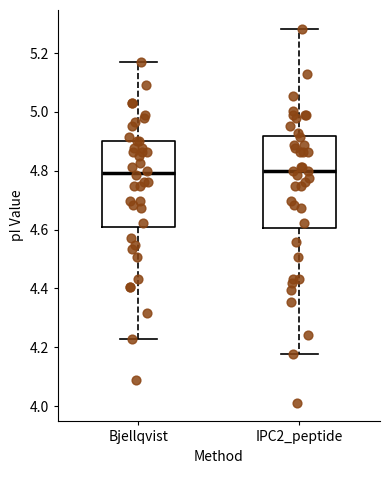

Reading left to right, read every box against the y-axis: the position of its median line, the range the box covers, and the ends of its whiskers. The values are not printed on the chart, so give them approximately, as read against the axis.

Bjellqvist: median 4.80, box 4.60 to 4.90, whiskers 4.22 to 5.16
IPC2_peptide: median 4.80, box 4.60 to 4.92, whiskers 4.18 to 5.28